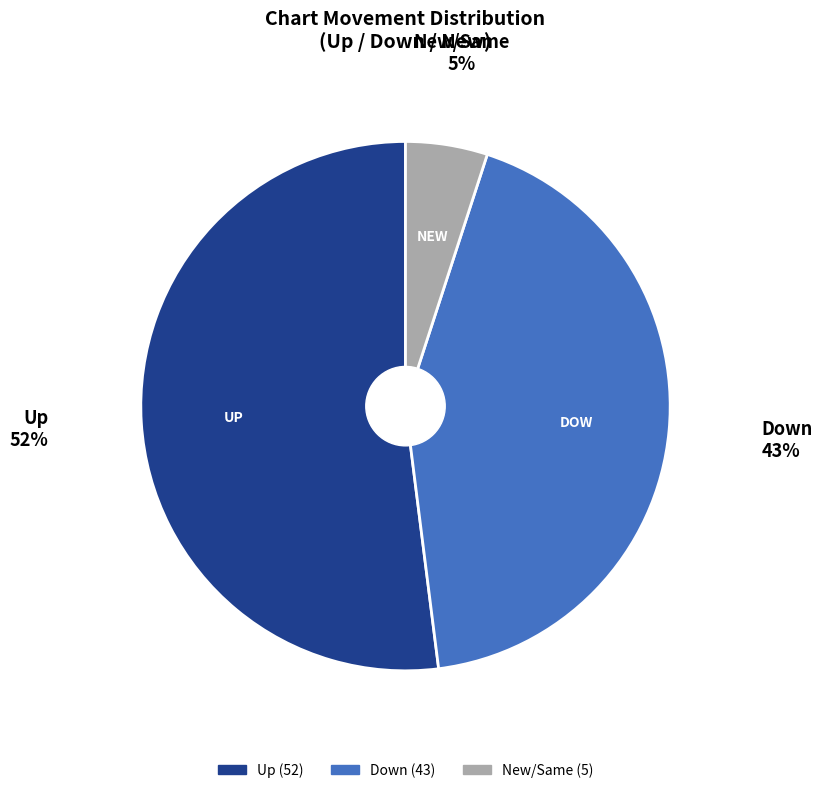

To the nearest percent, what is the difference between the largest and smallest slice percentages?

47%